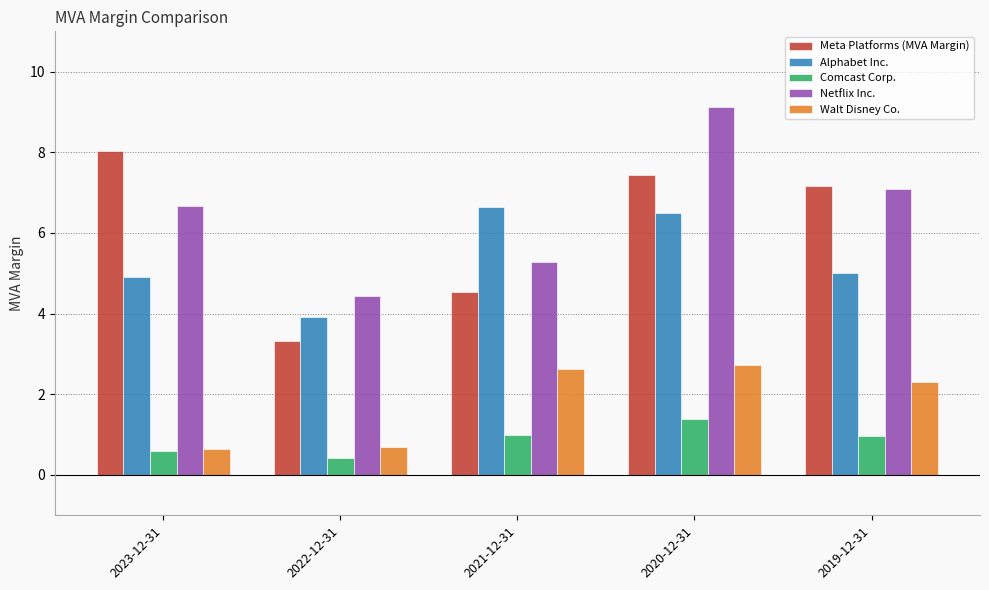

Which category has the highest value across all series?

2020-12-31